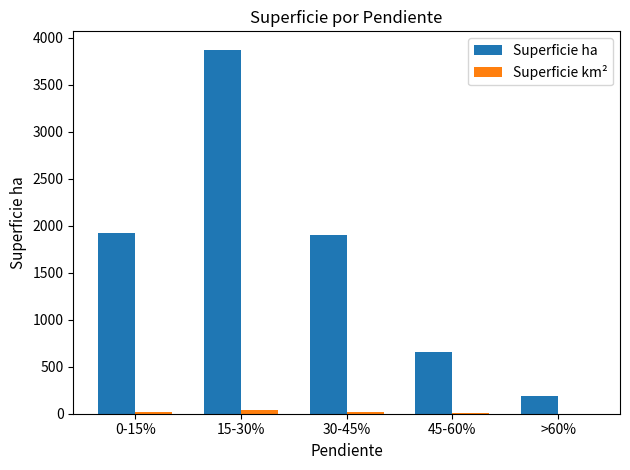

Are the bars horizontal?

No